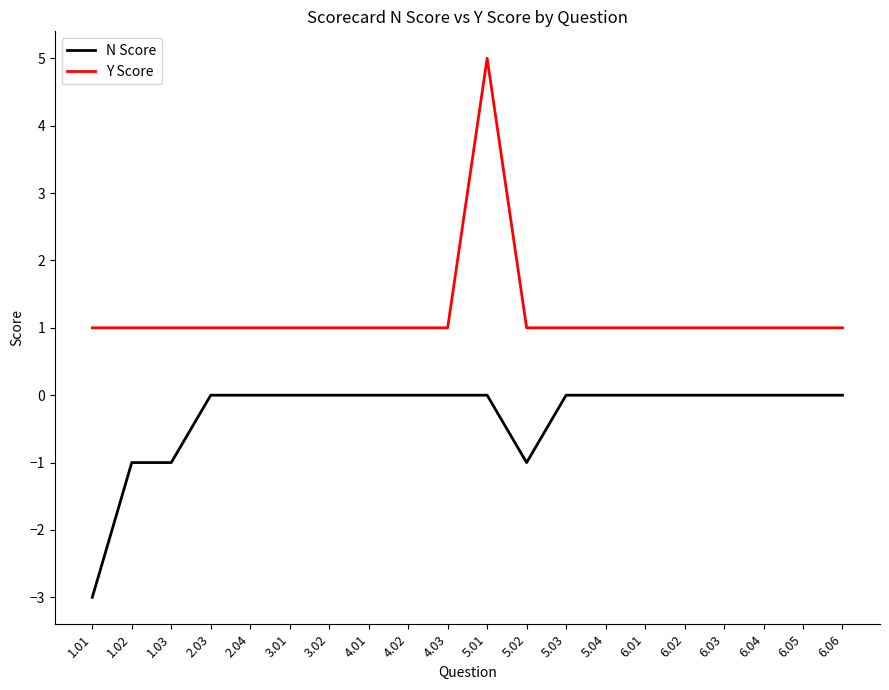

The N Score series shows -1 at 6.06. True or false?

False